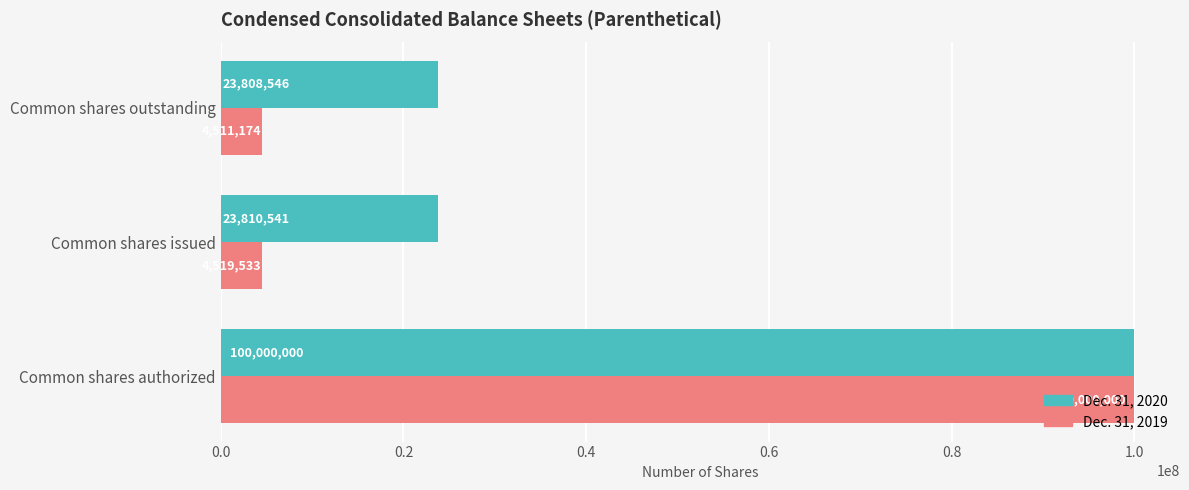

Which category has the lowest value in the Dec. 31, 2019 series?

Common shares outstanding